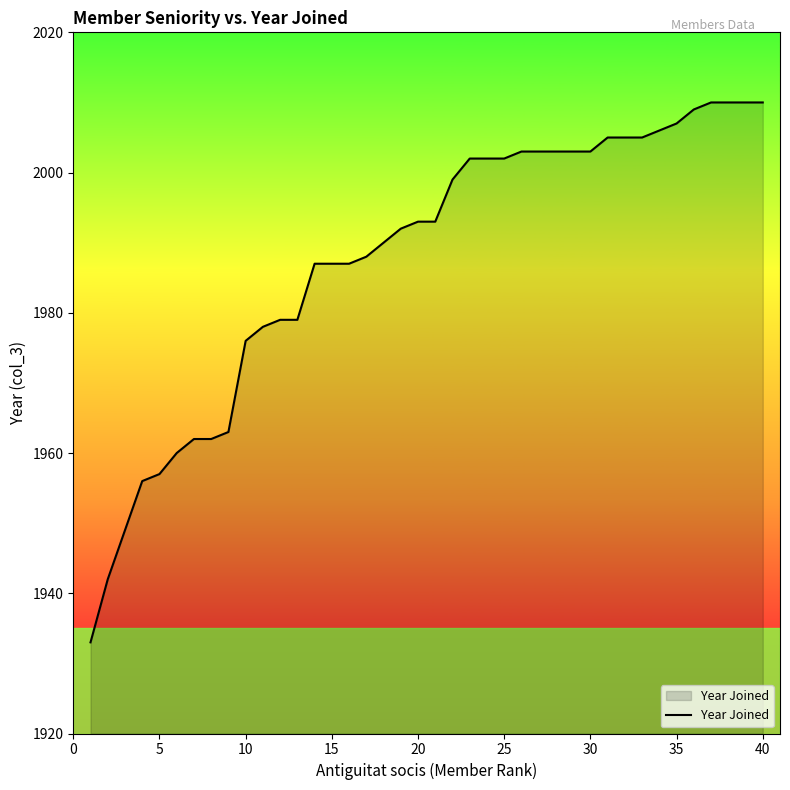

What is the maximum value shown in the chart?

2010